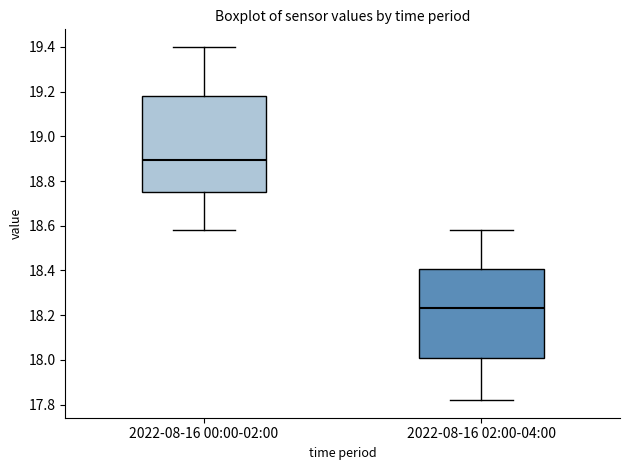

Where does the lower whisker of the box for 2022-08-16 02:00-04:00 end on the y-axis? The values are not printed on the chart, so give them approximately, as read against the axis.

17.82